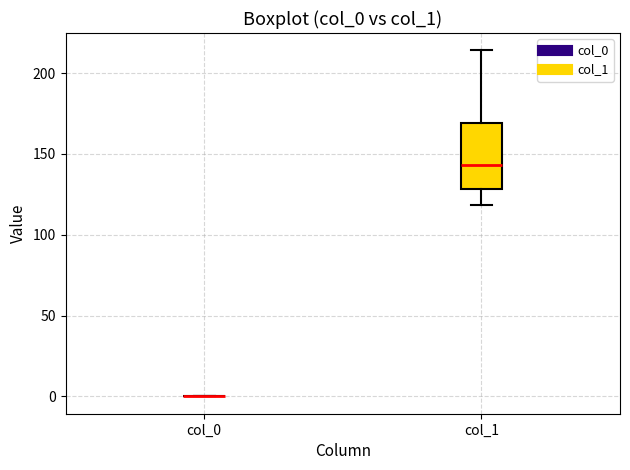

Reading left to right, read every box against the y-axis: the position of its median line, the range the box covers, and the ends of its whiskers. The values are not printed on the chart, so give them approximately, as read against the axis.

col_0: box collapsed to a line at 0, whiskers 0 to 0
col_1: median 145, box 130 to 170, whiskers 120 to 215